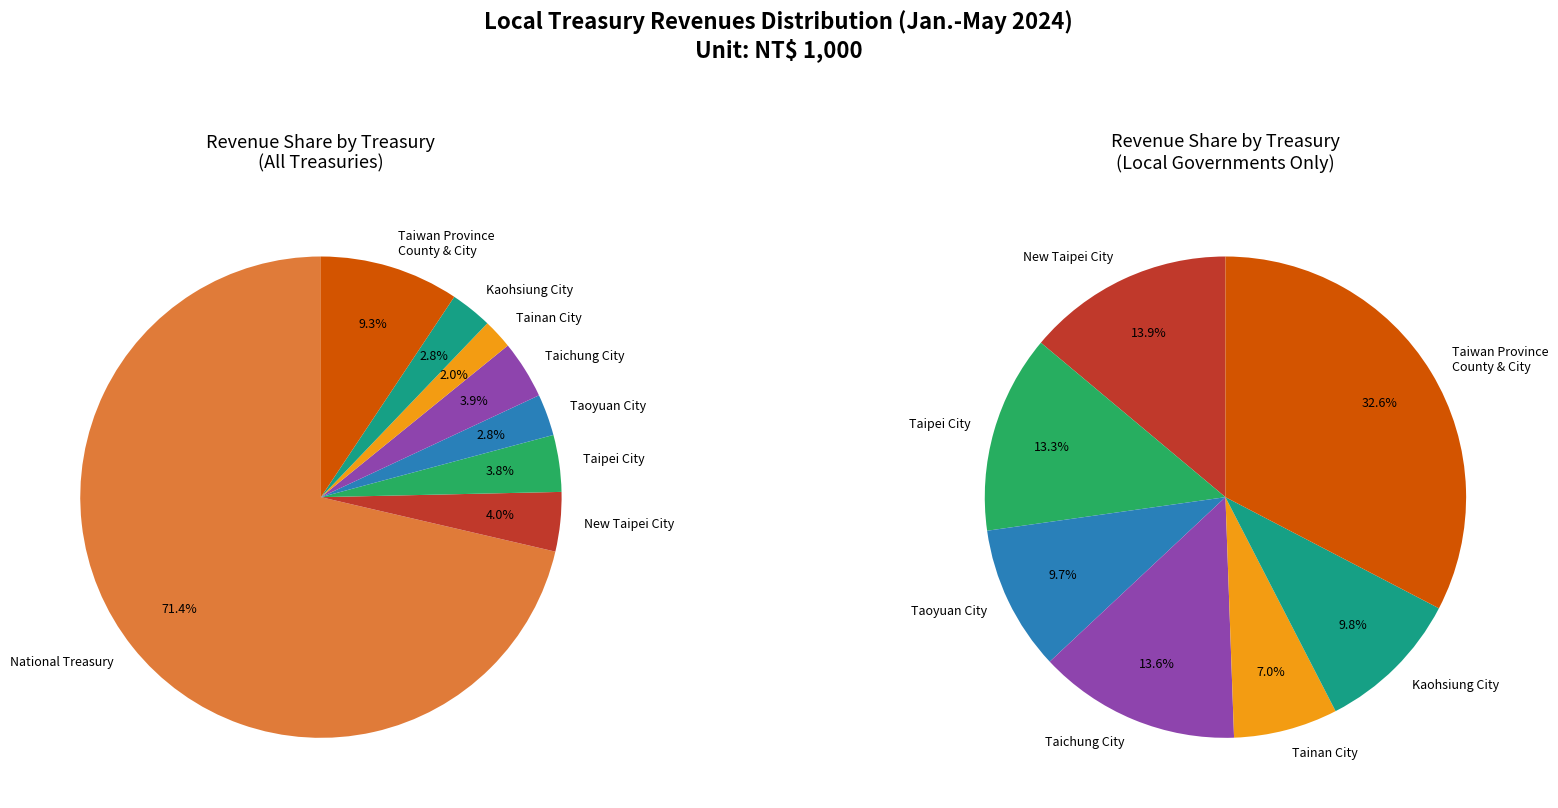

What is the smallest slice in the pie chart?

Tainan City